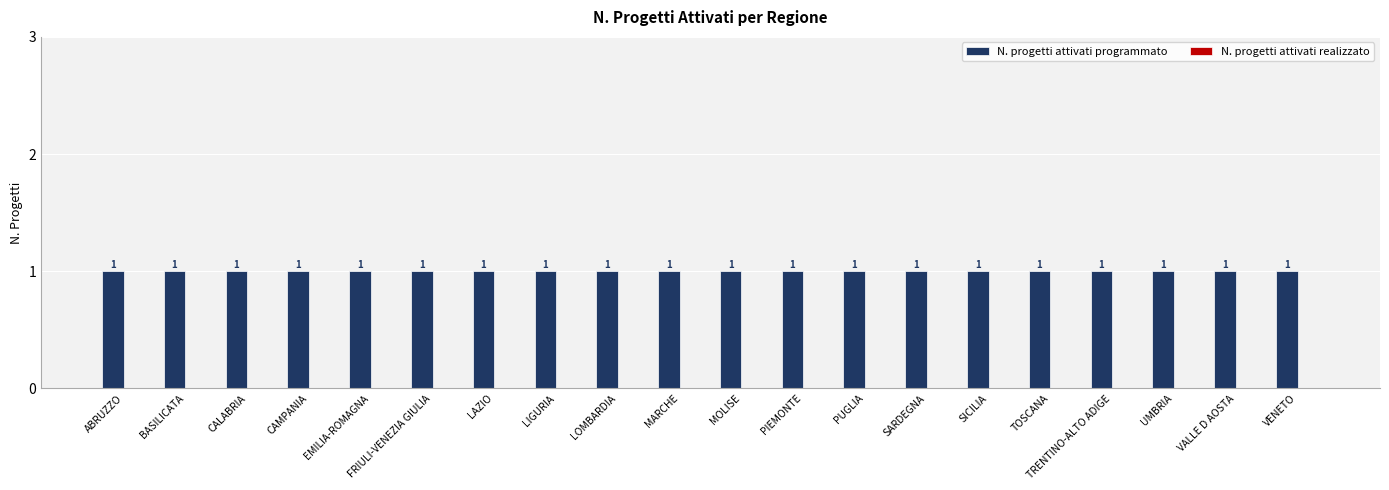

Between TRENTINO-ALTO ADIGE and VENETO, which series saw the biggest shift?

N. progetti attivati programmato